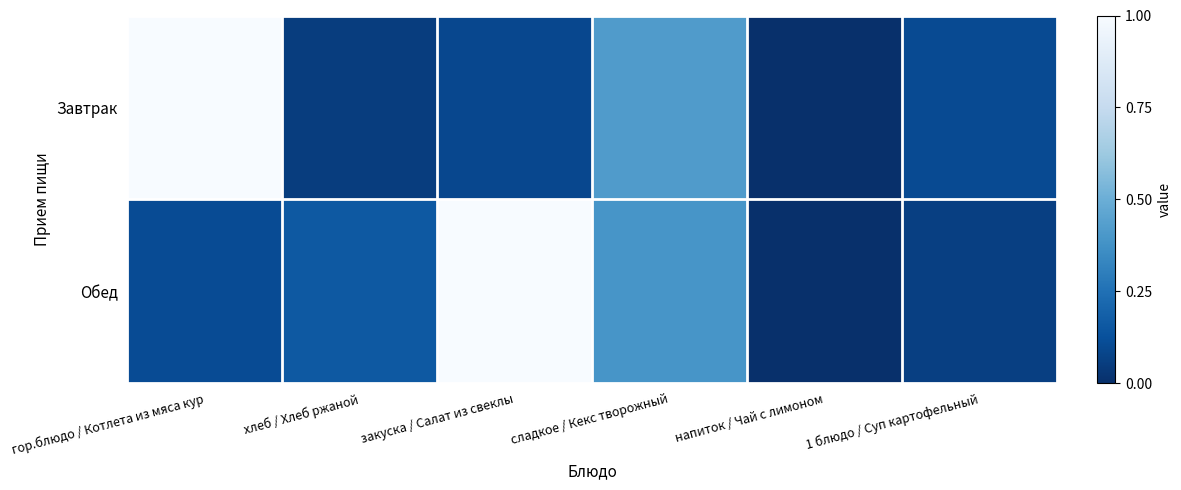

Reading left to right, what are all the values shown in this chart?

Завтрак: гор.блюдо / Котлета из мяса кур=1.0	хлеб / Хлеб ржаной=0.1	закуска / Салат из свеклы=0.1	сладкое / Кекс творожный=0.4	напиток / Чай с лимоном=0.0	1 блюдо / Суп картофельный=0.1
Обед: гор.блюдо / Котлета из мяса кур=0.1	хлеб / Хлеб ржаной=0.2	закуска / Салат из свеклы=1.0	сладкое / Кекс творожный=0.4	напиток / Чай с лимоном=0.0	1 блюдо / Суп картофельный=0.1